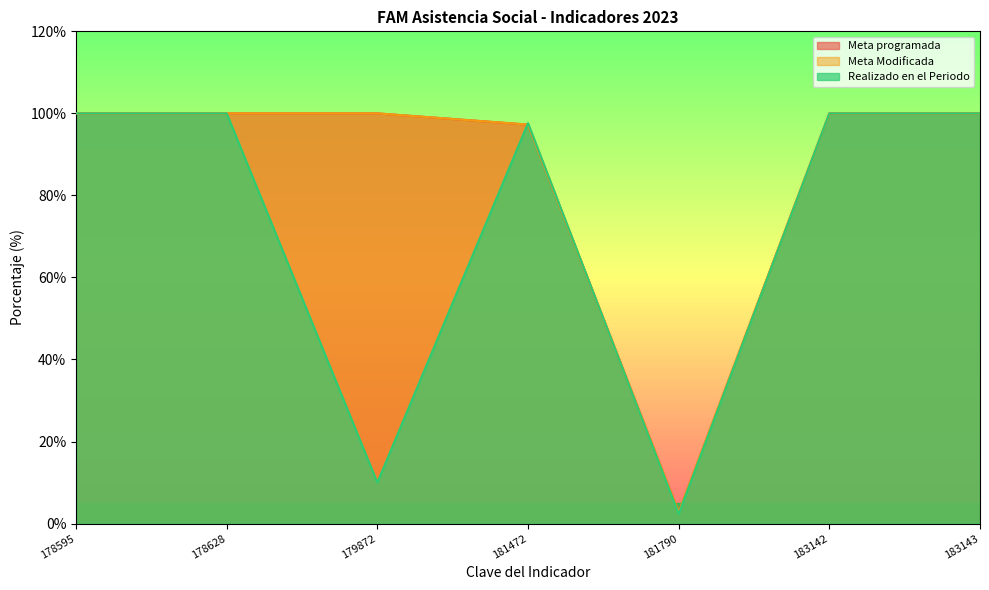

At which label does Realizado en el Periodo reach its peak?

178595